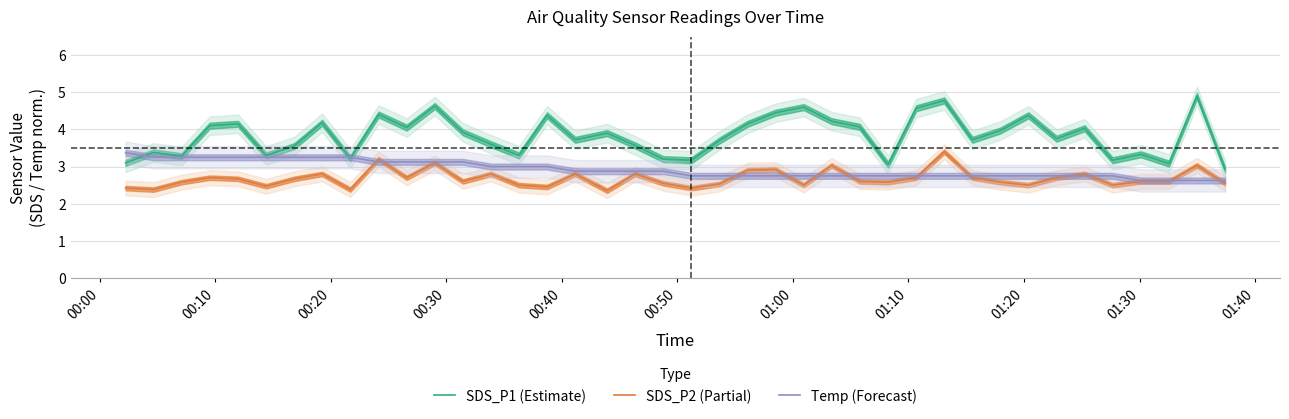

True or false: SDS_P2 (Partial) and SDS_P1 (Estimate) intersect in this chart.

False